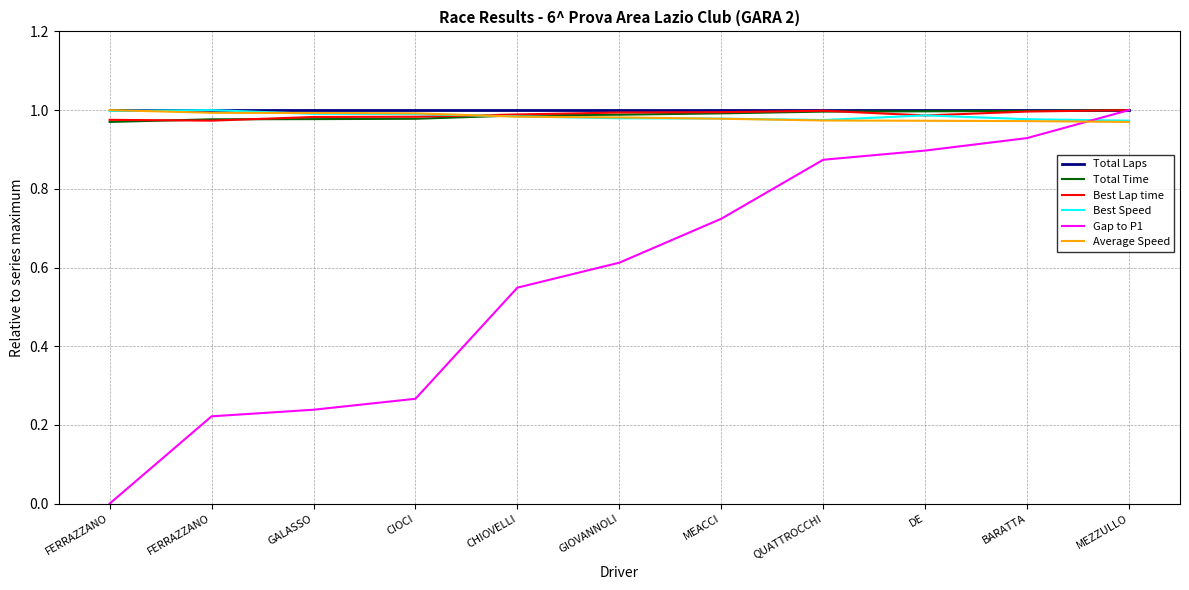

What are all the series names shown in the legend?

Total Laps, Total Time, Best Lap time, Best Speed, Gap to P1, Average Speed